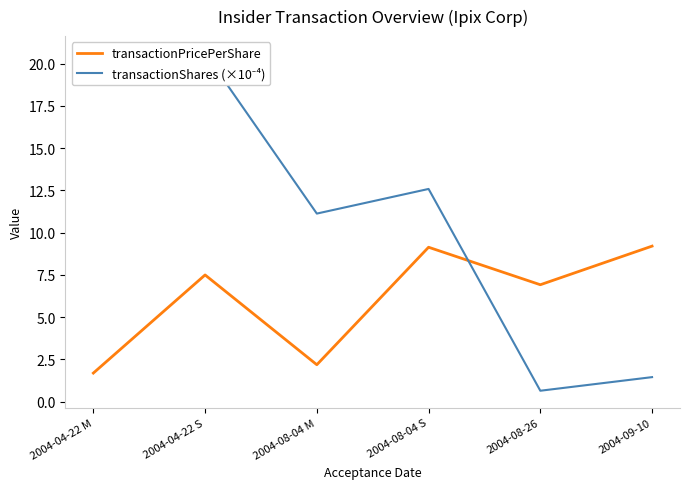

List the series in order of their overall mean, highest first.

transactionShares (×10⁻⁴), transactionPricePerShare